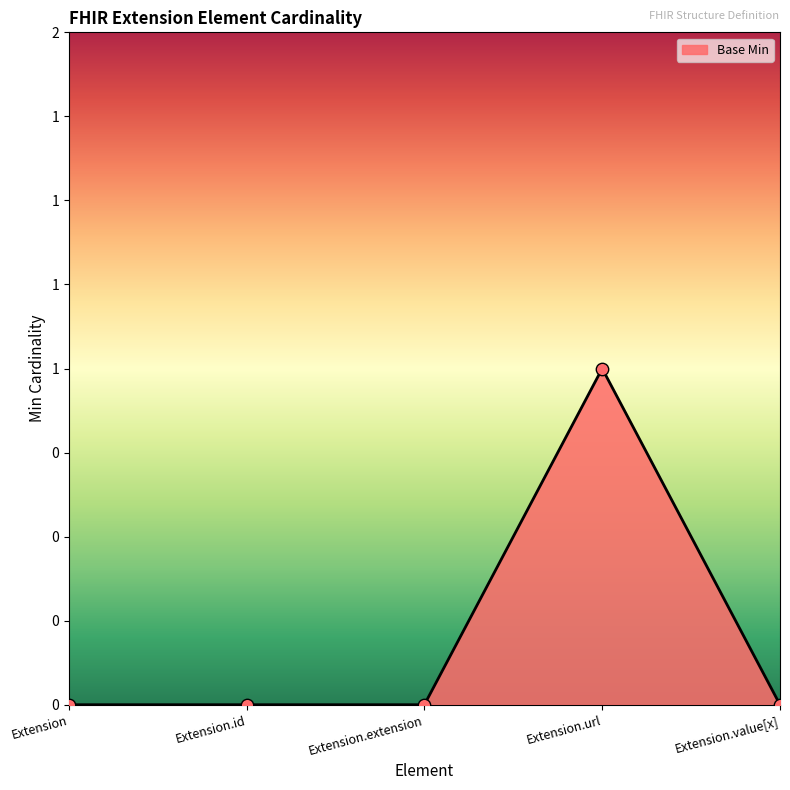

What is the change in value from Extension.id to Extension.url?

+1